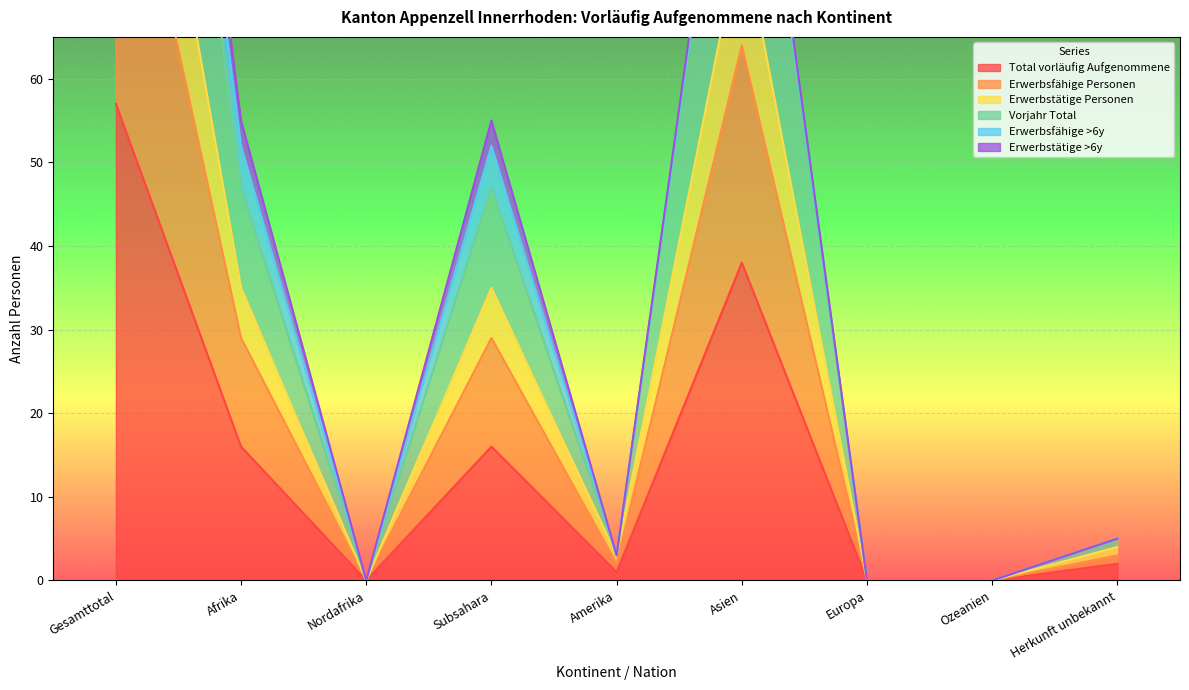

Count the number of categories in the chart.

9